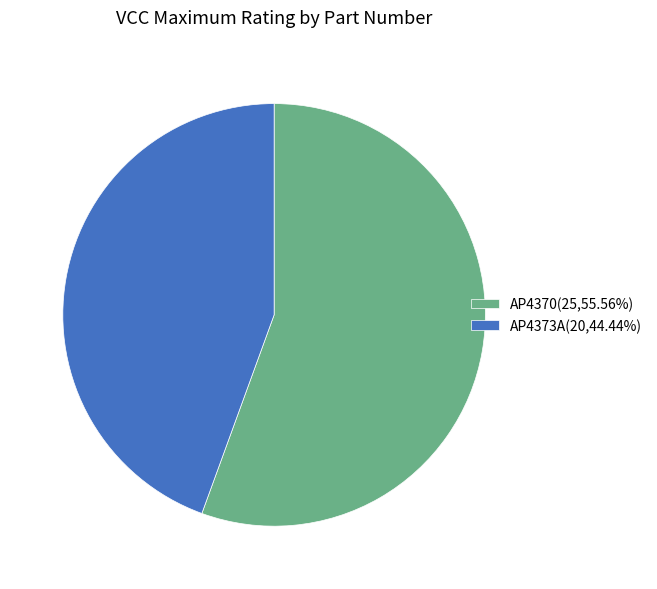

Does any single category account for the majority?

Yes